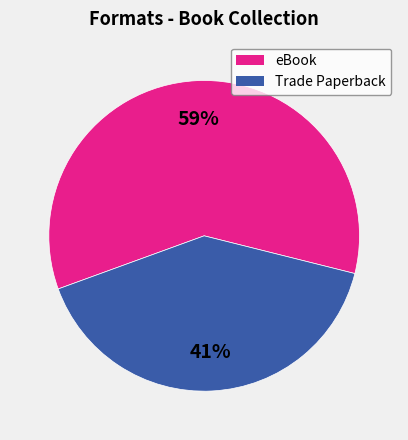

Is there any slice that represents more than half of the pie?

Yes